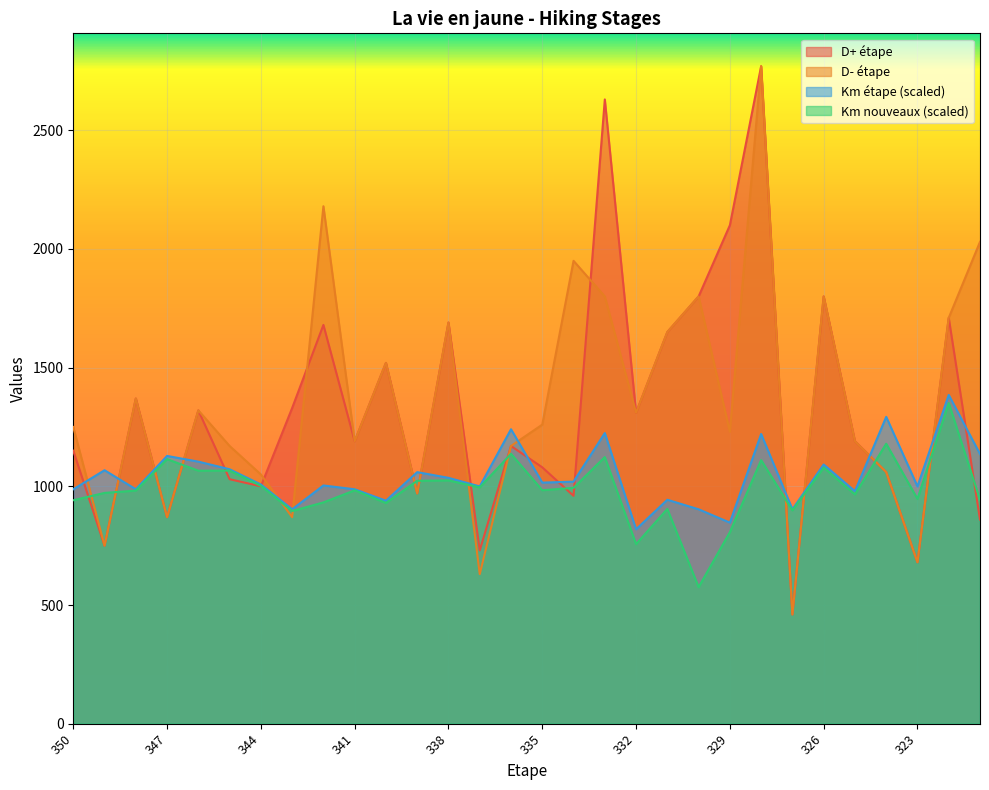

True or false: Km nouveaux and Km étape cross at least once.

False